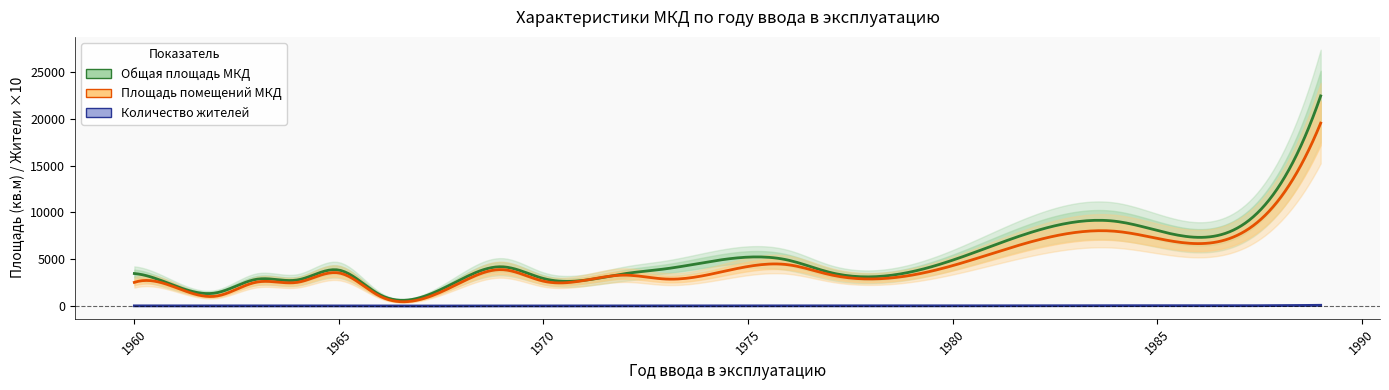

Is it true that Количество жителей equals 261.1 at 1965?

False